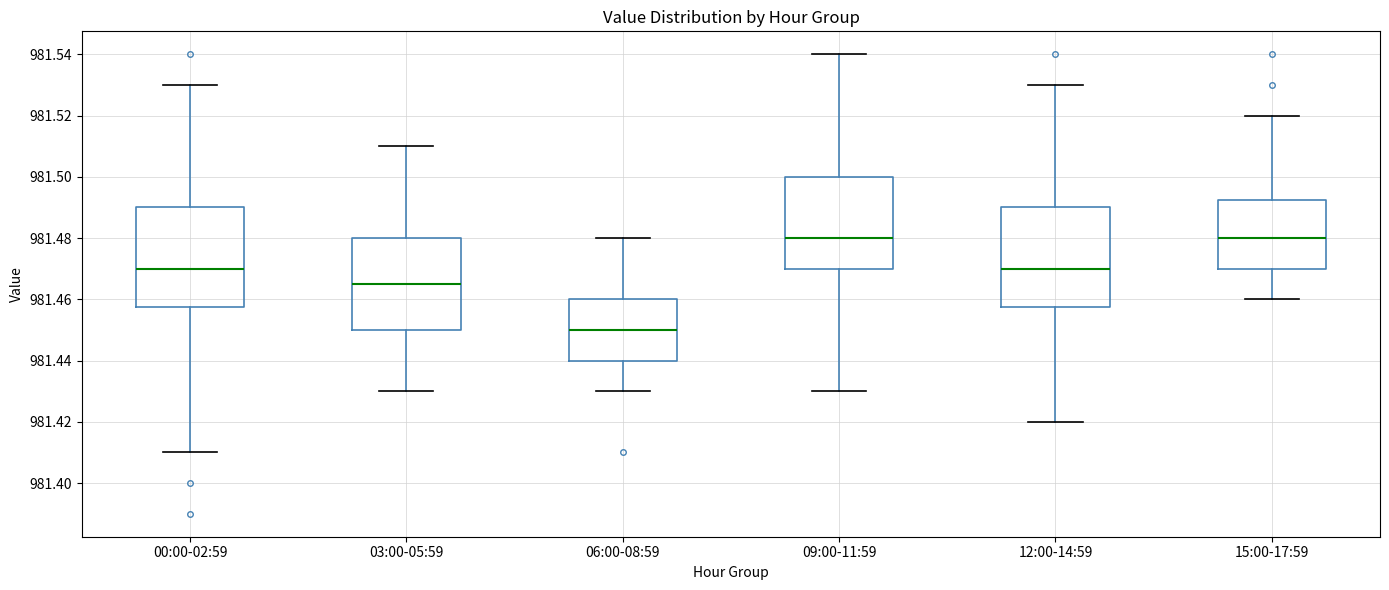

Reading left to right, read every box against the y-axis: the position of its median line, the range the box covers, and the ends of its whiskers. The values are not printed on the chart, so give them approximately, as read against the axis.

00:00-02:59: median 981.470, box 981.458 to 981.490, whiskers 981.410 to 981.530
03:00-05:59: median 981.466, box 981.450 to 981.480, whiskers 981.430 to 981.510
06:00-08:59: median 981.450, box 981.440 to 981.460, whiskers 981.430 to 981.480
09:00-11:59: median 981.480, box 981.470 to 981.500, whiskers 981.430 to 981.540
12:00-14:59: median 981.470, box 981.458 to 981.490, whiskers 981.420 to 981.530
15:00-17:59: median 981.480, box 981.470 to 981.492, whiskers 981.460 to 981.520